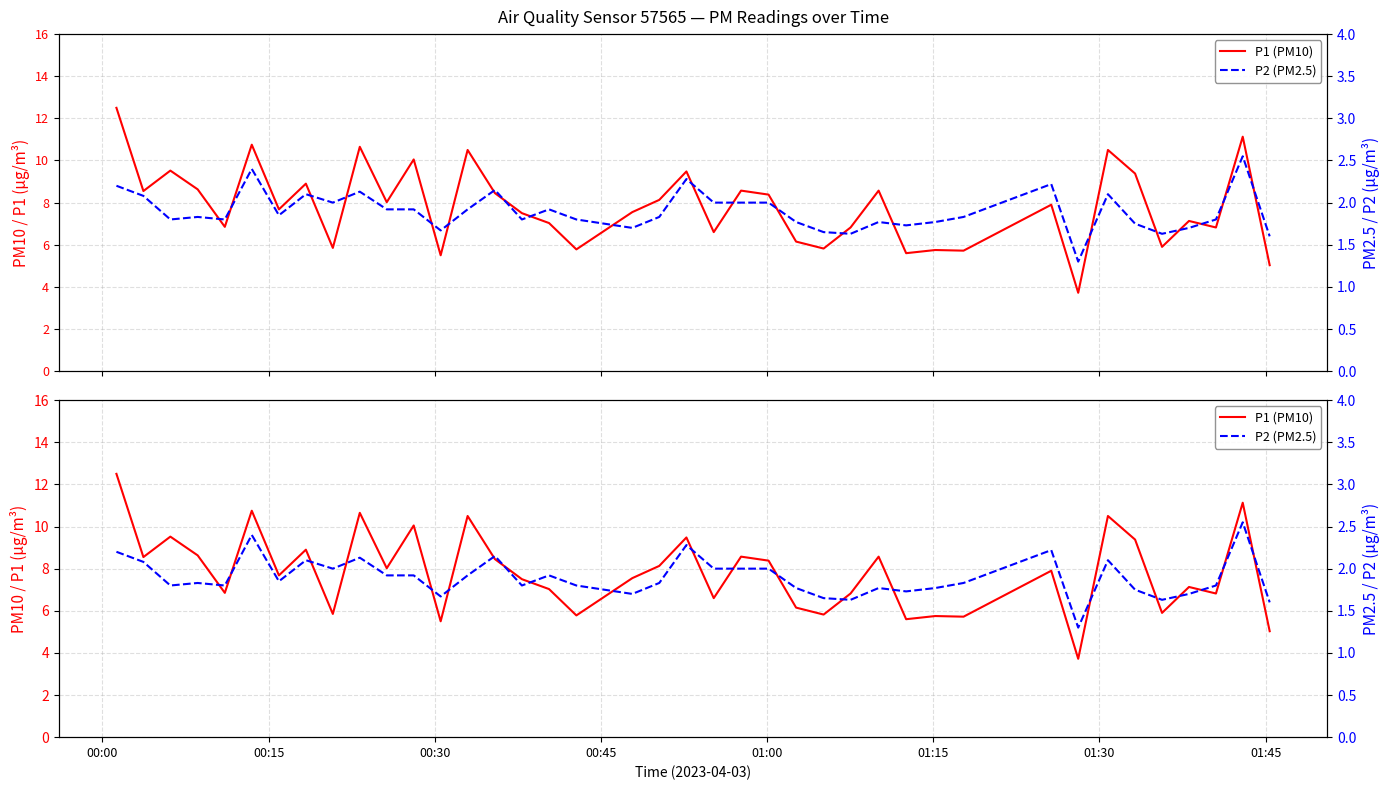

Reading left to right, transcribe all the data shown in this chart.

P1 (PM10): 12.5	8.6	9.5	8.6	6.8	10.8	7.7	8.9	5.8	10.7	8.0	10.1	5.5	10.5	8.4	7.5	7.0	5.8	7.5	8.1	9.5	6.6	8.6	8.4	6.2	5.8	6.8	8.6	5.6	5.8	5.7	7.9	3.7	10.5	9.4	5.9	7.1	6.8	11.1	5.0
P2 (PM2.5): 2.2	2.1	1.8	1.8	1.8	2.4	1.9	2.1	2.0	2.1	1.9	1.9	1.7	1.9	2.1	1.8	1.9	1.8	1.7	1.8	2.3	2.0	2.0	2.0	1.8	1.6	1.6	1.8	1.7	1.8	1.8	2.2	1.3	2.1	1.8	1.6	1.7	1.8	2.5	1.6